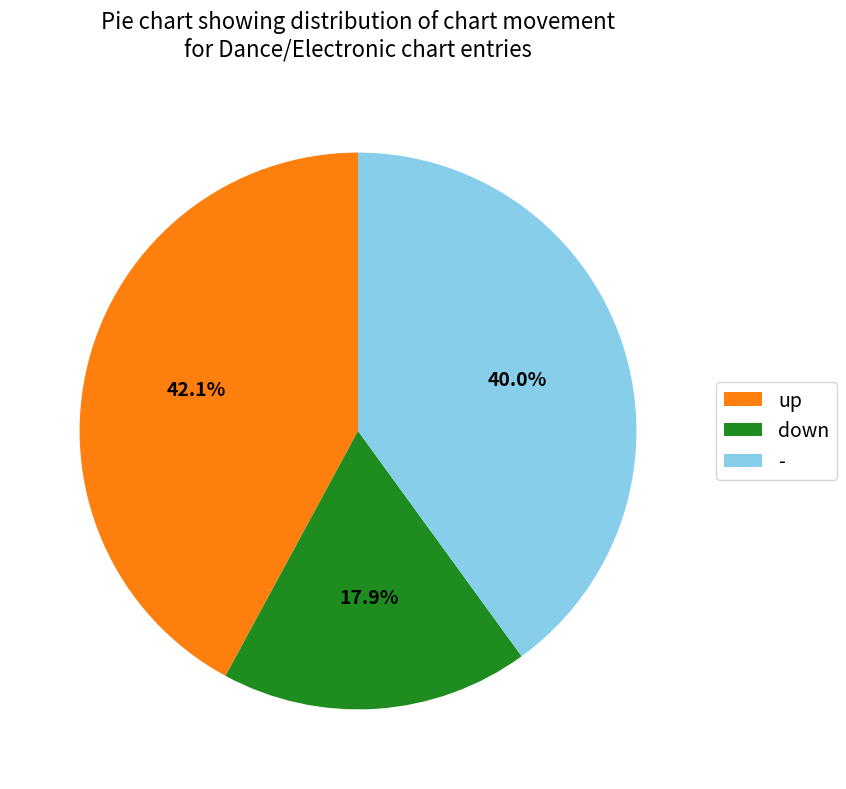

Is it true that down is 32% of the pie?

False